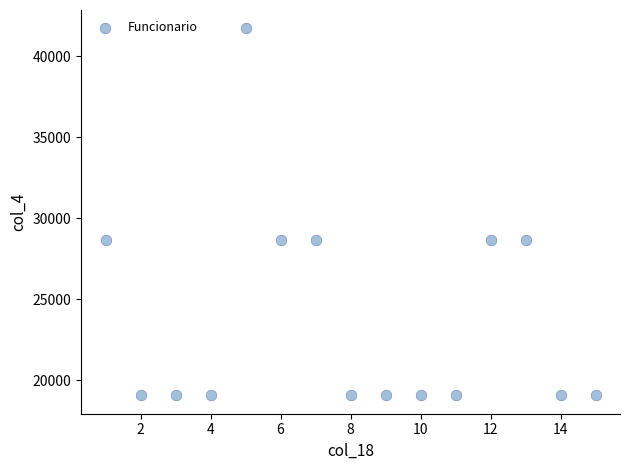

What is the range of X values (max minus min)?

14